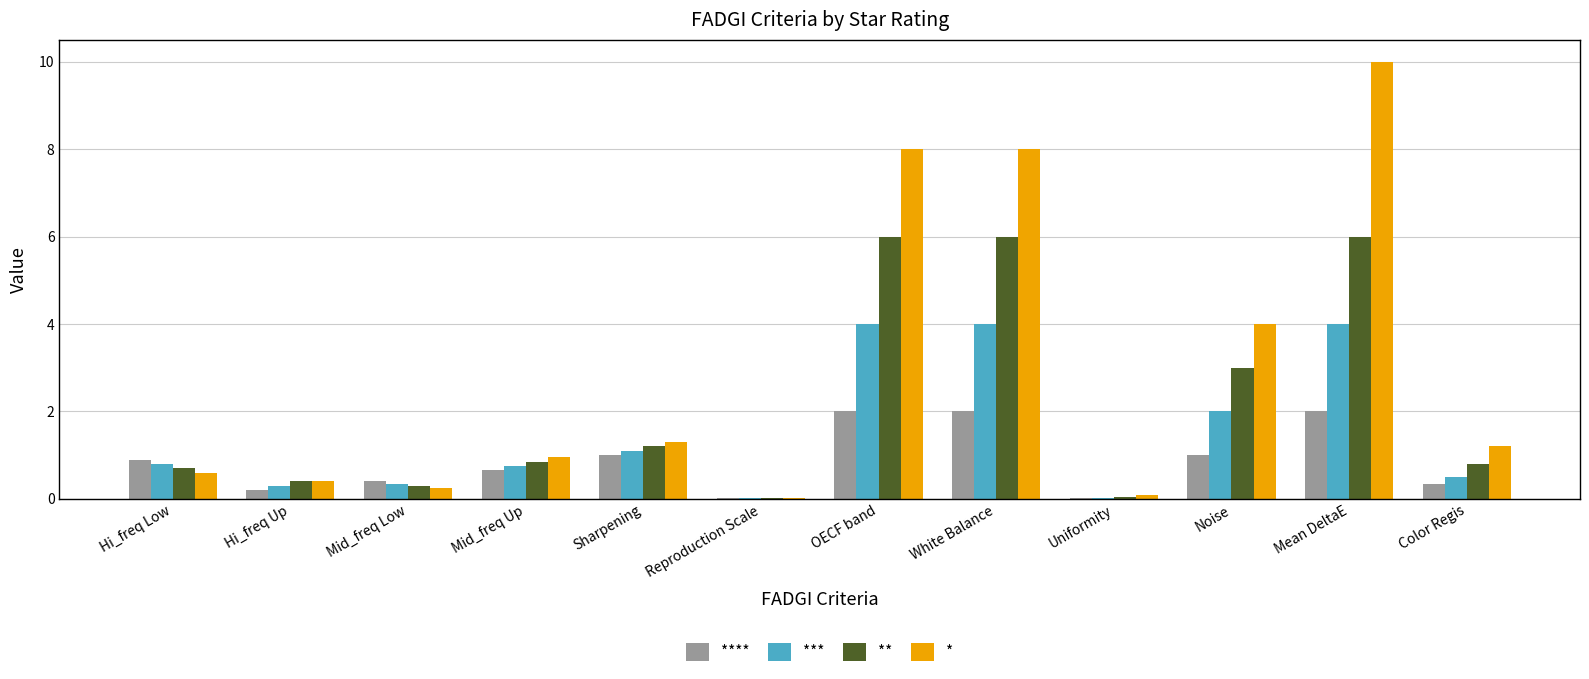

What are all the series names shown in the legend?

****, ***, **, *